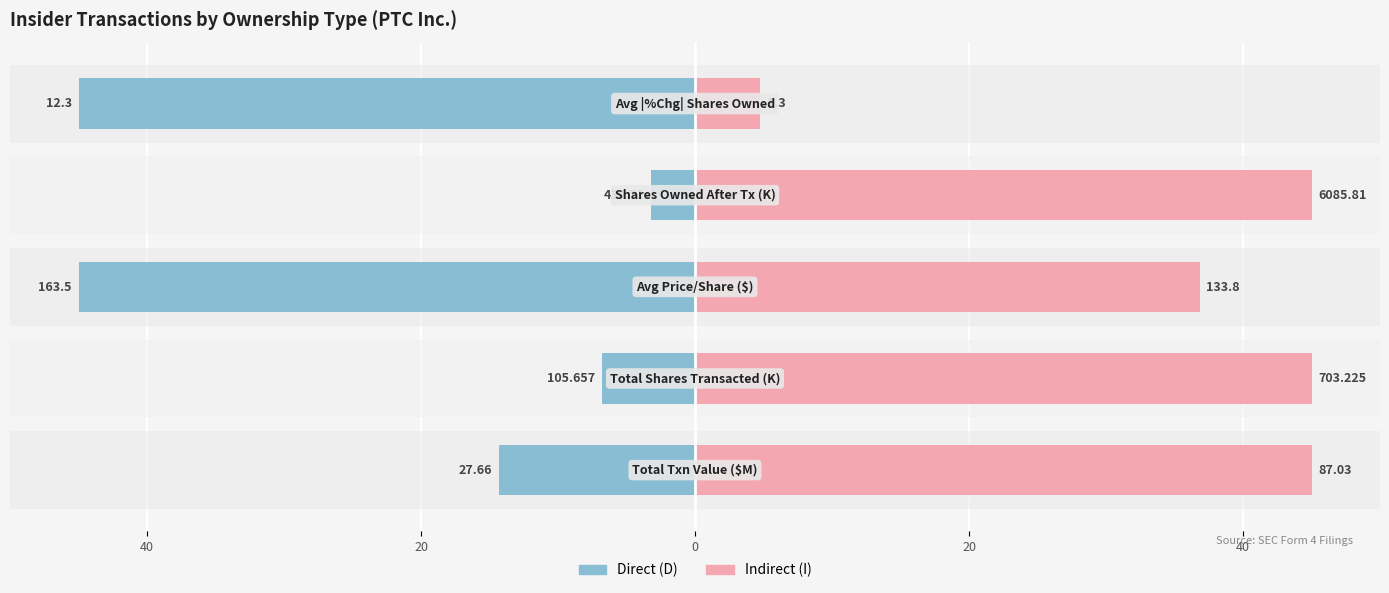

Rank the series by their average value, from lowest to highest.

Direct (D), Indirect (I)